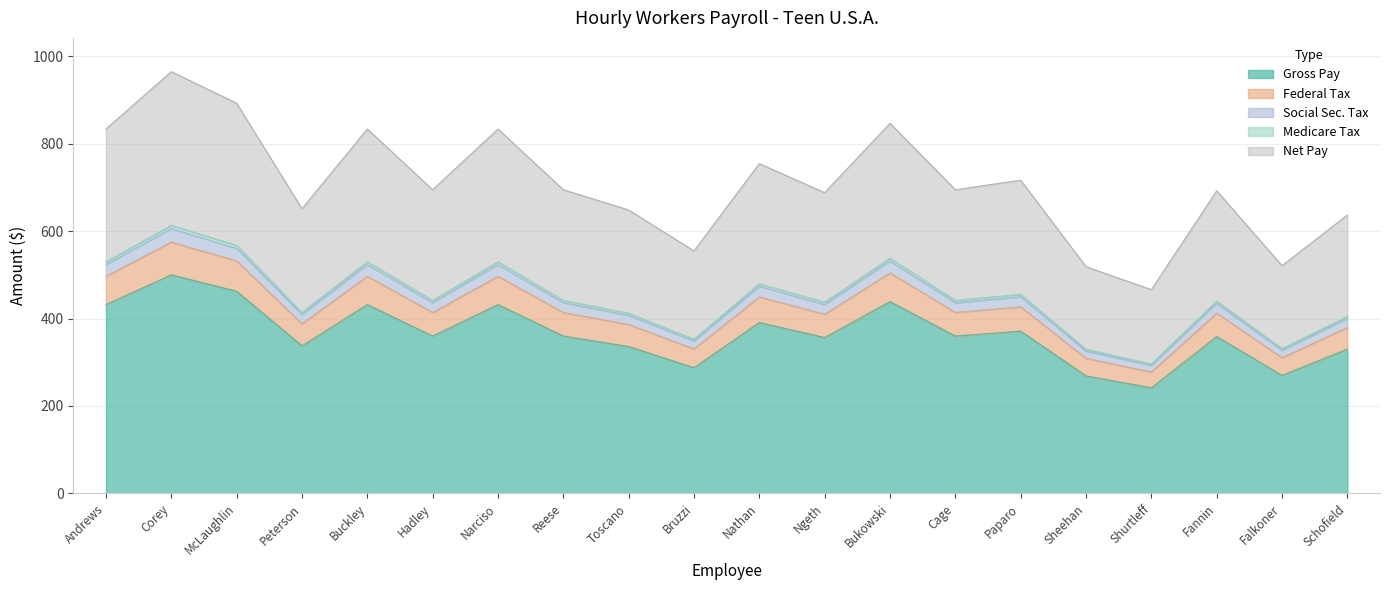

Which category has the highest value in the Gross Pay series?

Corey